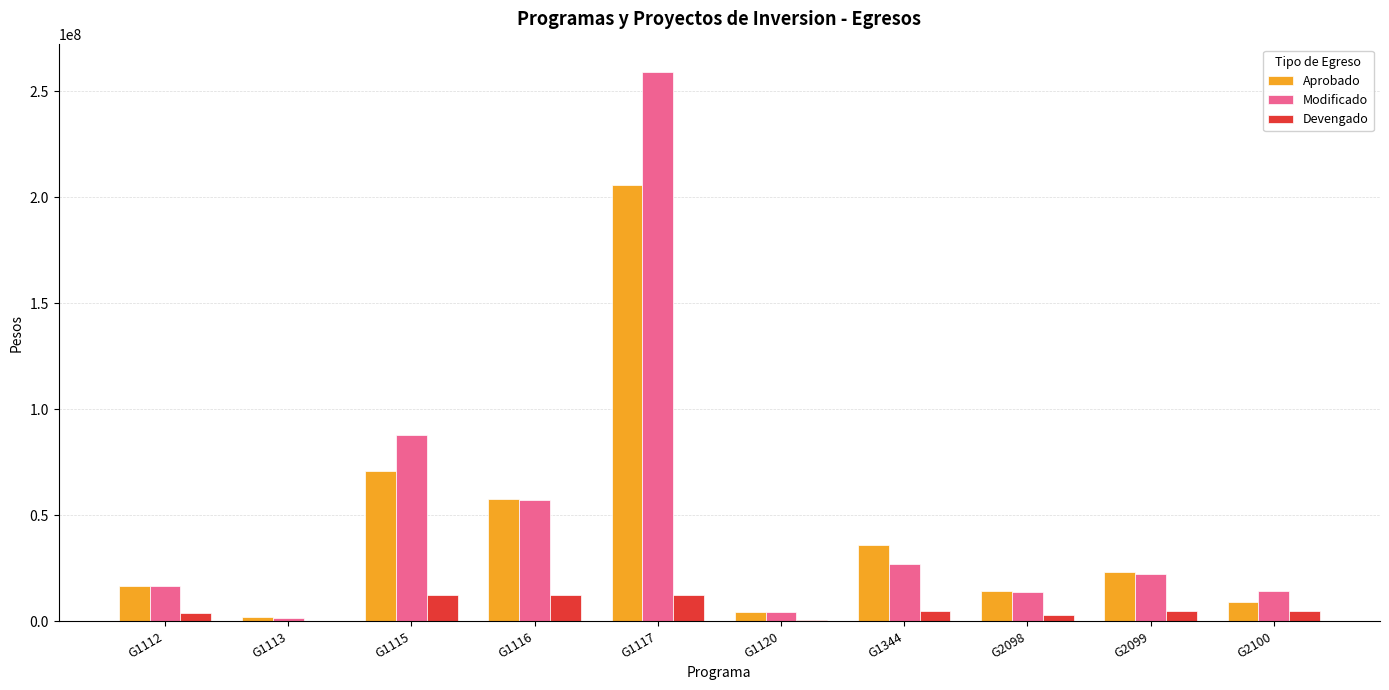

How many values in the Modificado series exceed 22249592?

5